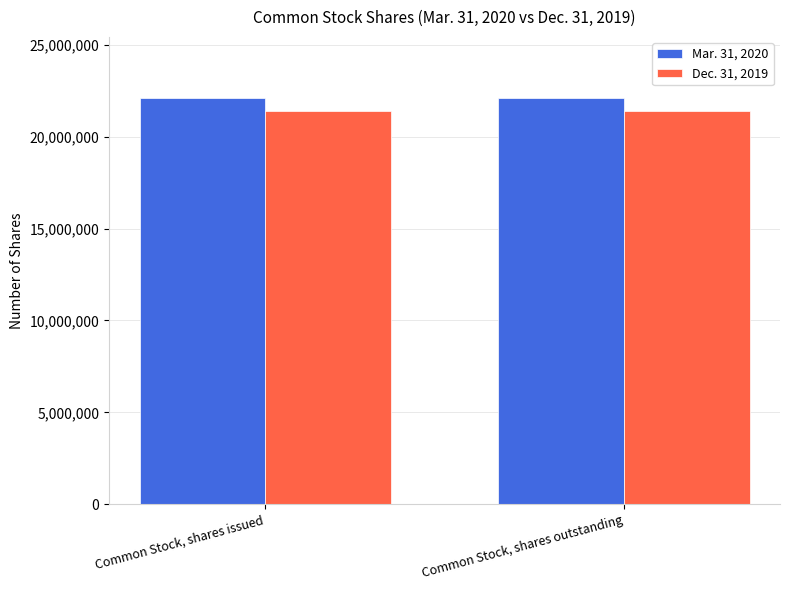

What is the difference between the highest and lowest values at Common Stock, shares outstanding?

714691